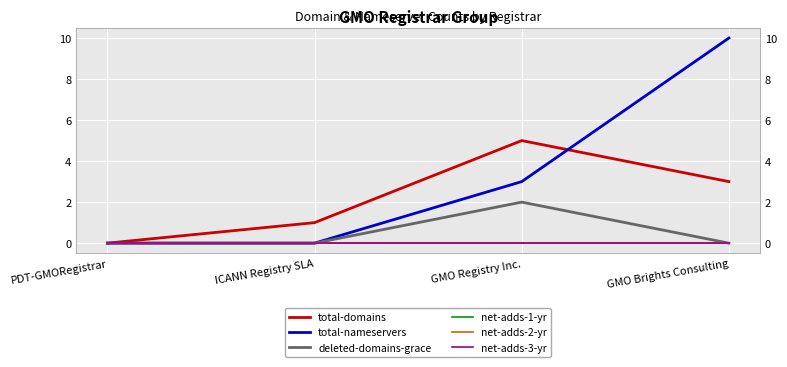

Reading left to right, extract all data points from this chart.

total-domains: PDT-GMORegistrar=0	ICANN Registry SLA=1	GMO Registry Inc.=5	GMO Brights Consulting=3
total-nameservers: PDT-GMORegistrar=0	ICANN Registry SLA=0	GMO Registry Inc.=3	GMO Brights Consulting=10
deleted-domains-grace: PDT-GMORegistrar=0	ICANN Registry SLA=0	GMO Registry Inc.=2	GMO Brights Consulting=0
net-adds-1-yr: PDT-GMORegistrar=0	ICANN Registry SLA=0	GMO Registry Inc.=0	GMO Brights Consulting=0
net-adds-2-yr: PDT-GMORegistrar=0	ICANN Registry SLA=0	GMO Registry Inc.=0	GMO Brights Consulting=0
net-adds-3-yr: PDT-GMORegistrar=0	ICANN Registry SLA=0	GMO Registry Inc.=0	GMO Brights Consulting=0